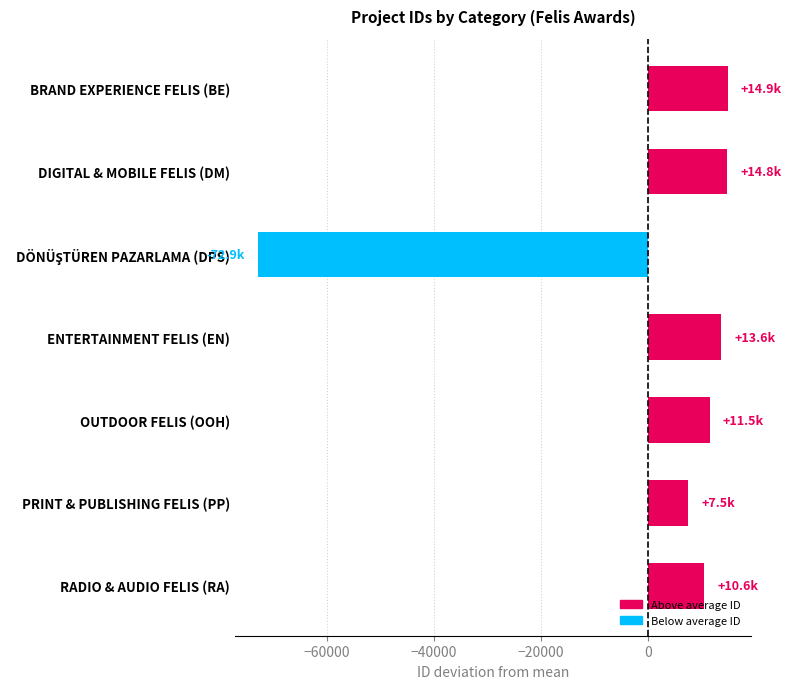

What is the minimum value shown in the chart?

-72857.9